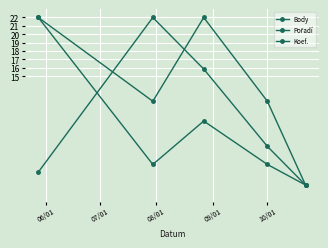

How many categories are shown in the chart?

5